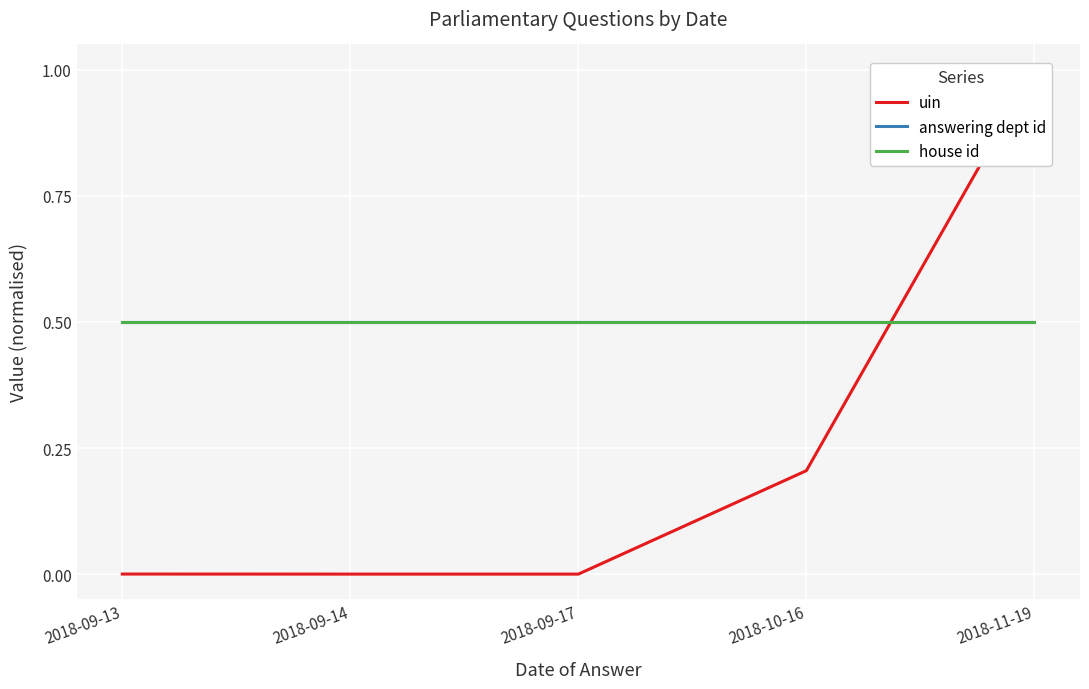

The value of answering dept id at 2018-10-16 is 0.2. True or false?

False